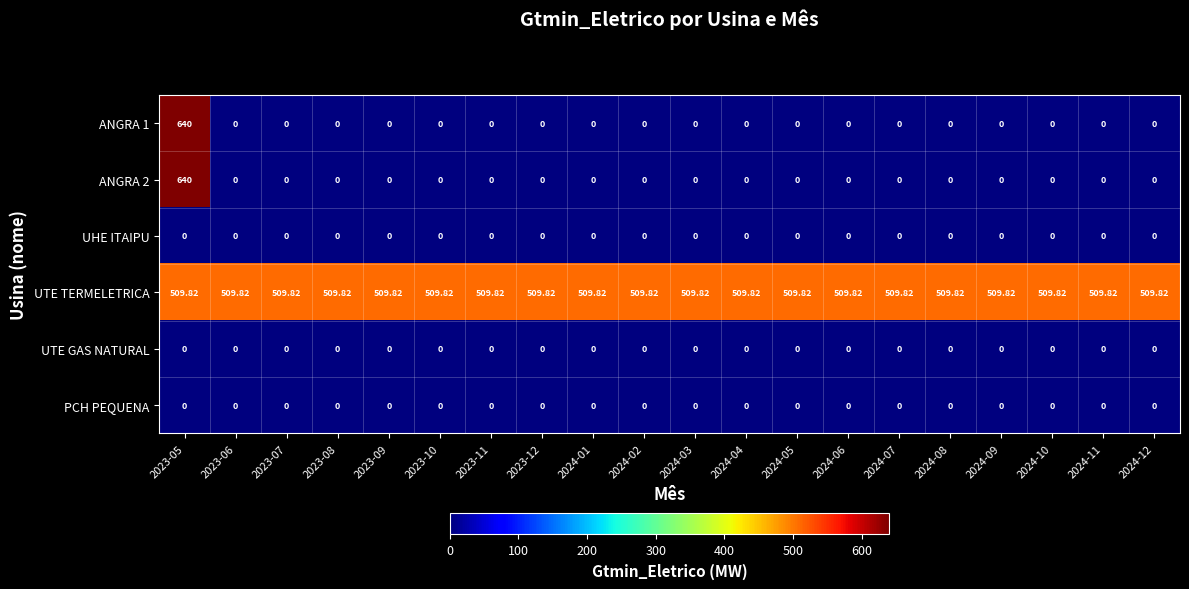

Which series has the largest total across all categories?

UTE TERMELETRICA